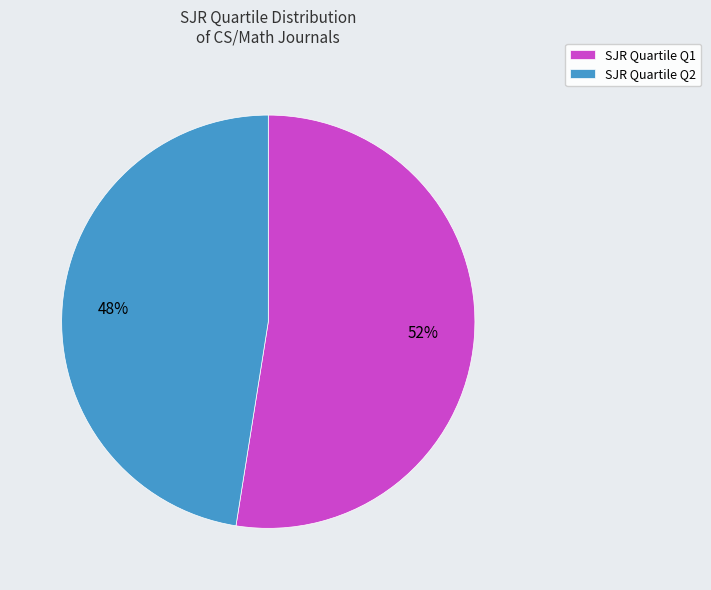

To the nearest percent, what portion does SJR Quartile Q2 represent?

48%